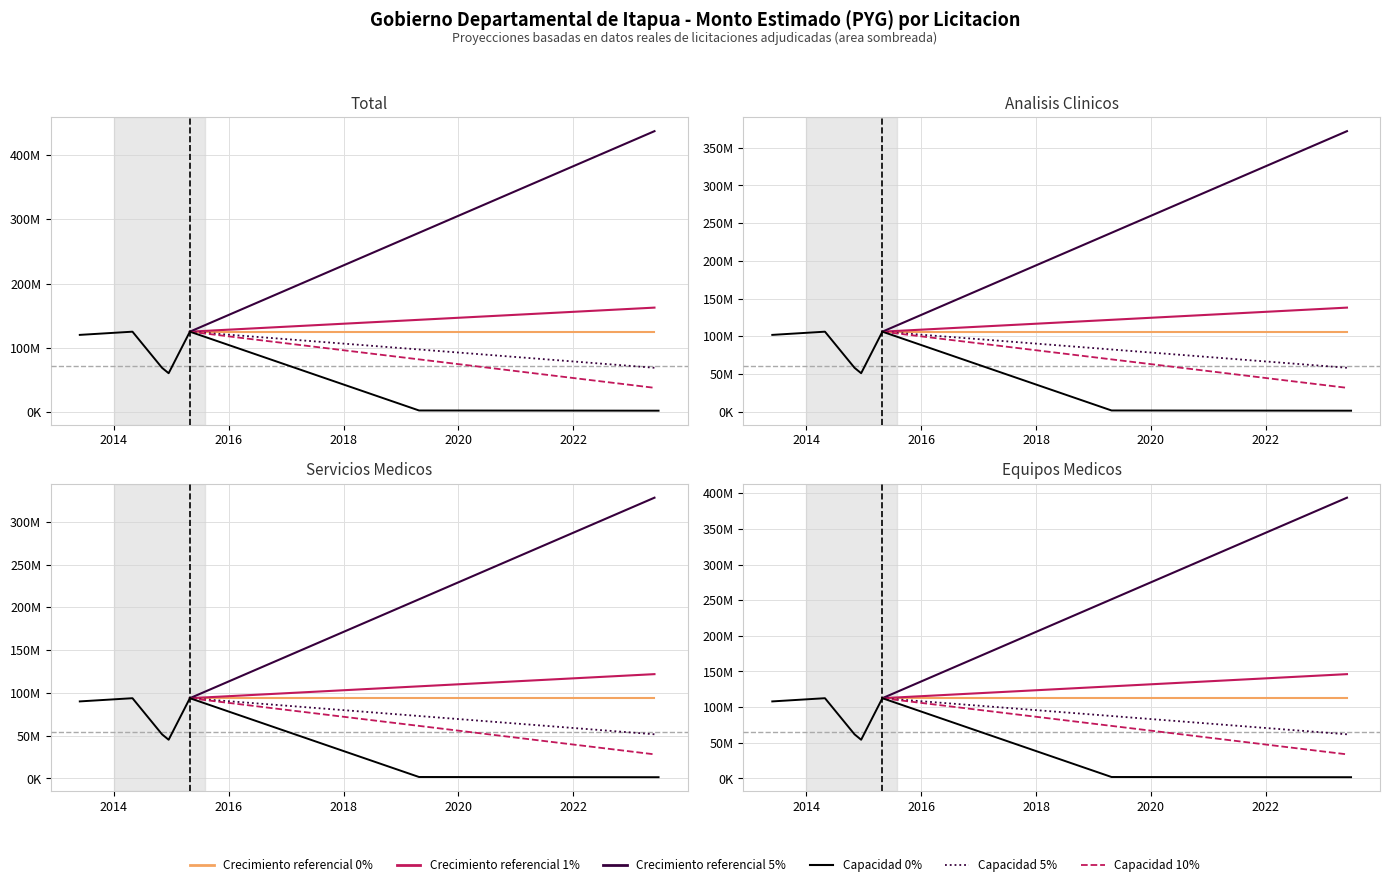

What is the average value?

53892478.6